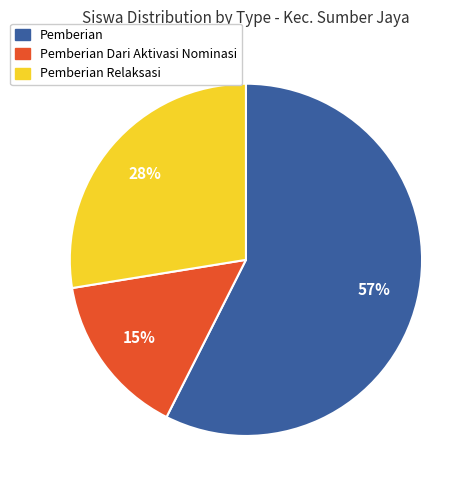

Does any single category account for the majority?

Yes